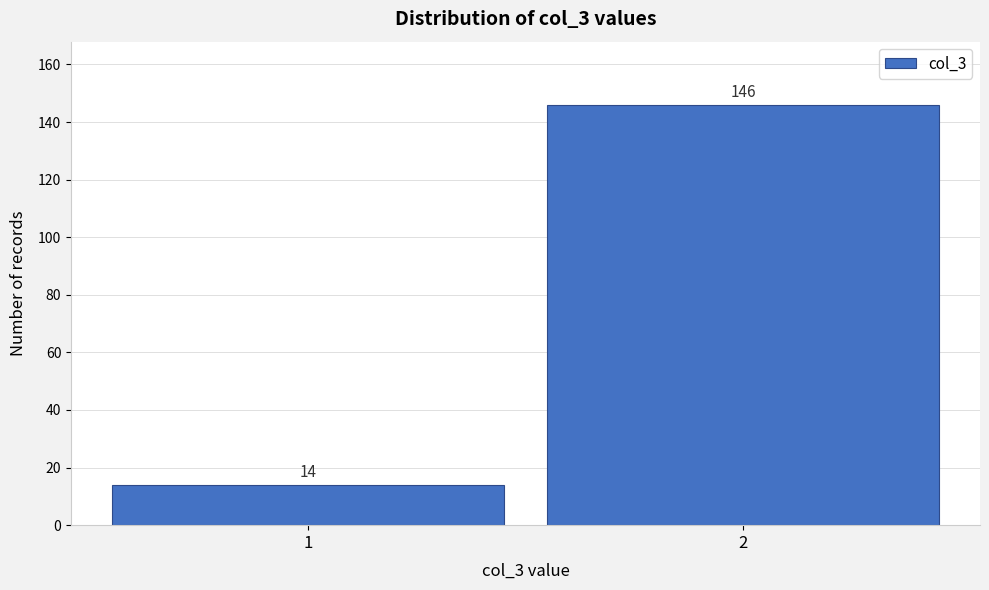

Reading left to right, what are all the values shown in this chart?

14	146